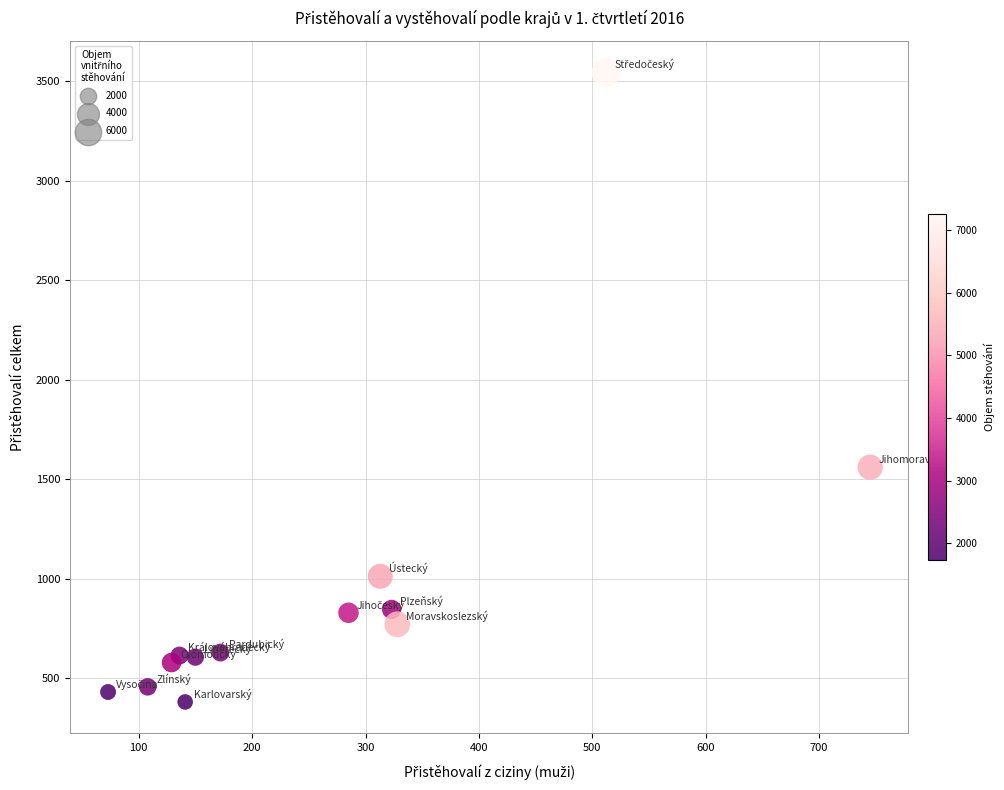

What is the range of X values (max minus min)?

672